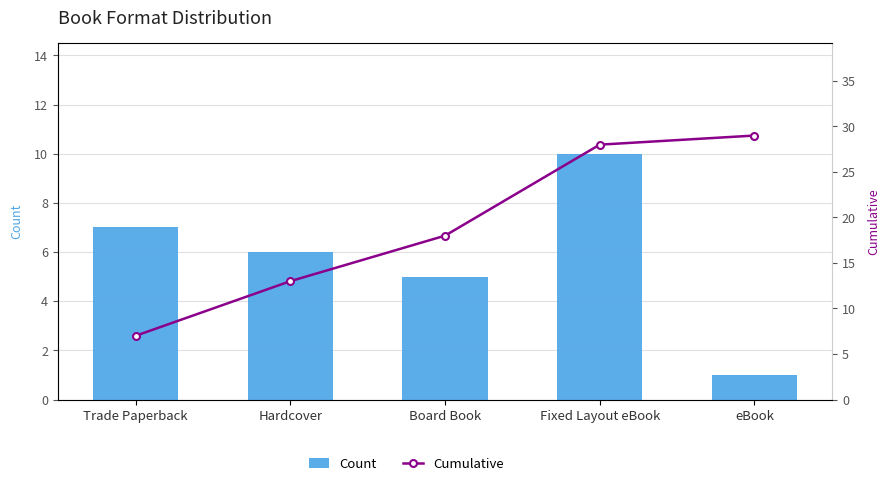

What is the value of the Count bar at the 5th from the left?

1